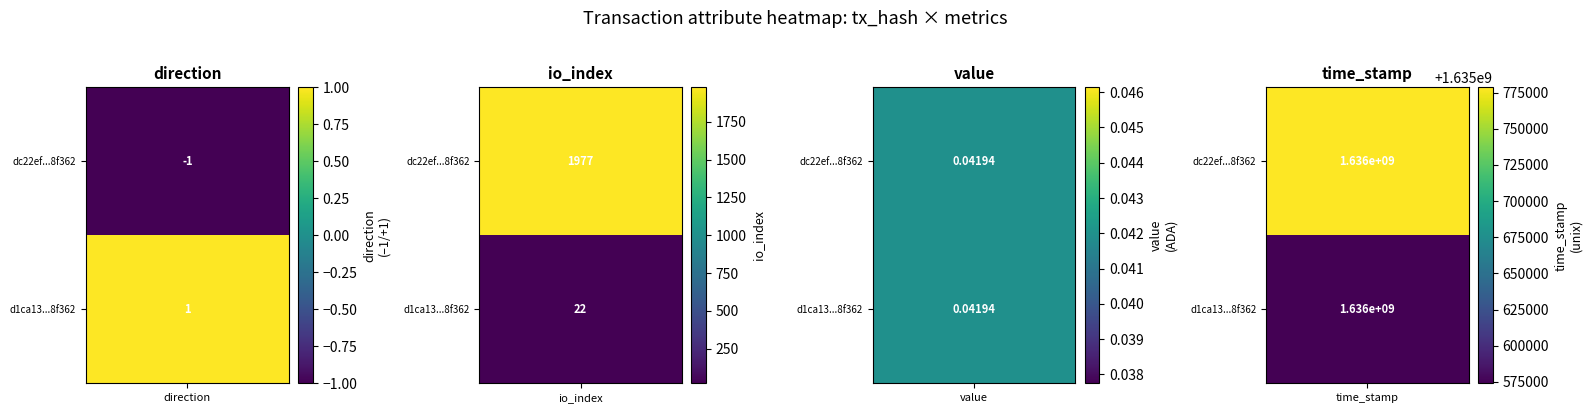

Between direction and time_stamp, which series saw the biggest shift?

dc22ef2ae307bb26d359c490fa1c0bb2b88f362